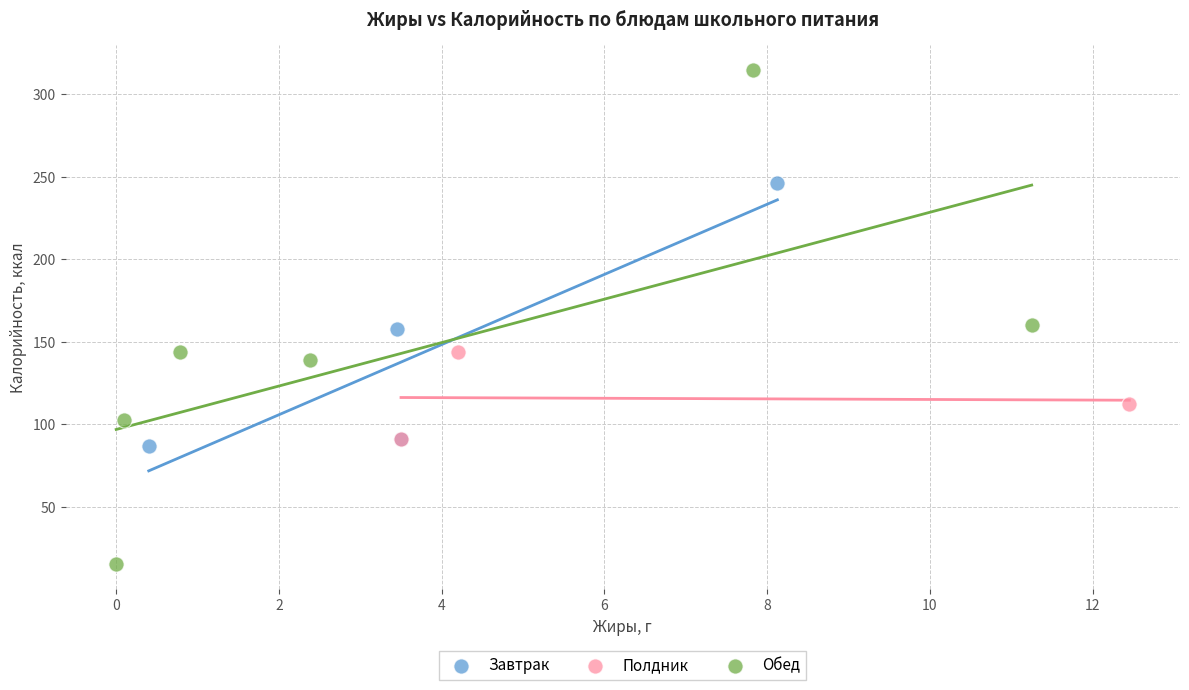

Which series reaches the maximum Y coordinate?

Обед